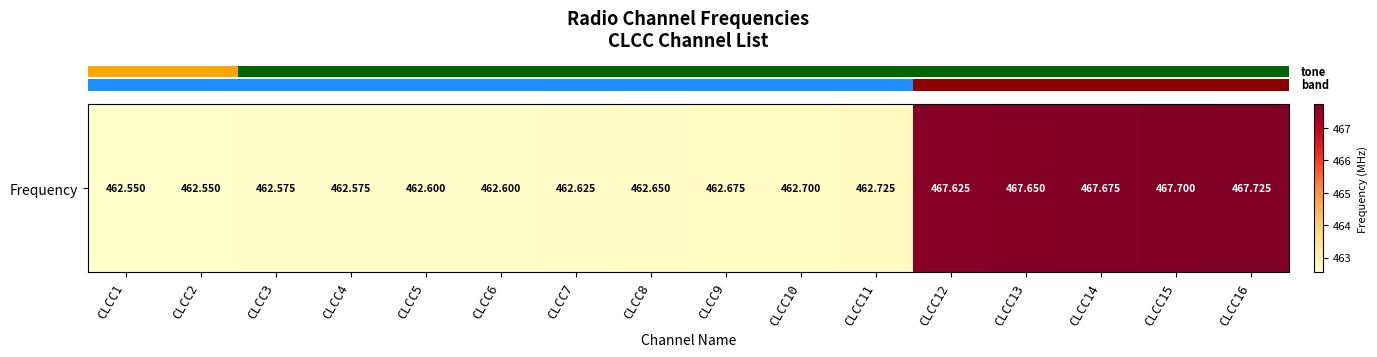

Rank the categories by value from lowest to highest.

CLCC1, CLCC2, CLCC3, CLCC4, CLCC5, CLCC6, CLCC7, CLCC8, CLCC9, CLCC10, CLCC11, CLCC12, CLCC13, CLCC14, CLCC15, CLCC16